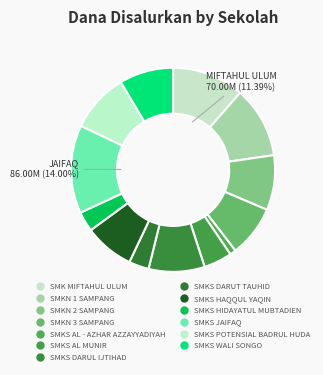

True or false: SMKN 2 SAMPANG accounts for 9% of the total.

True